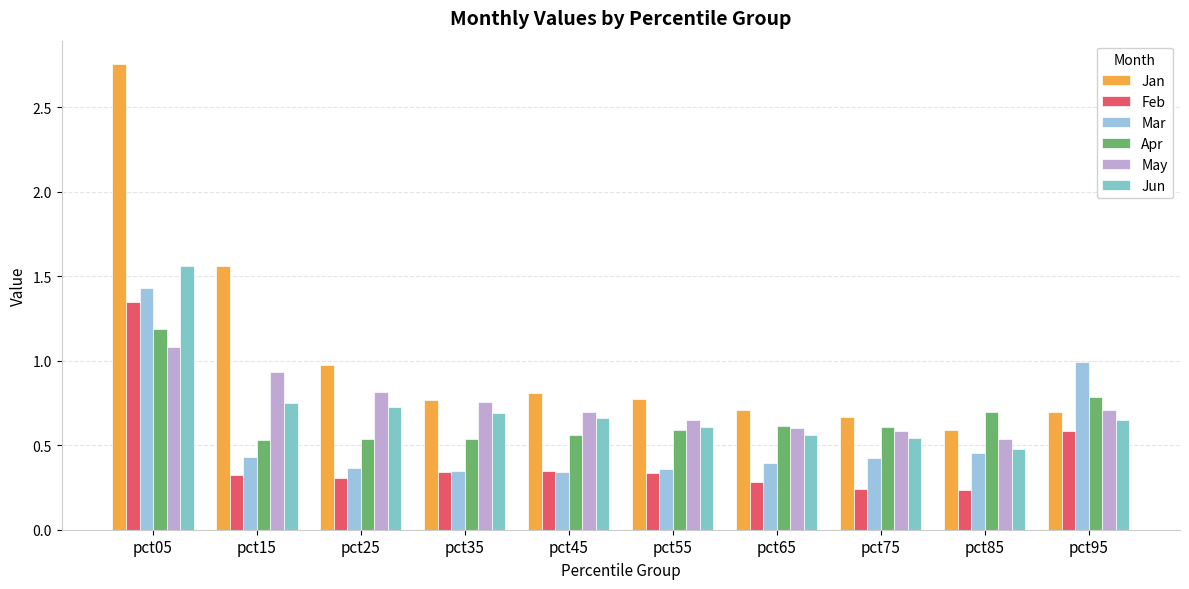

True or false: Jan has a value of 3.9 at pct05.

False